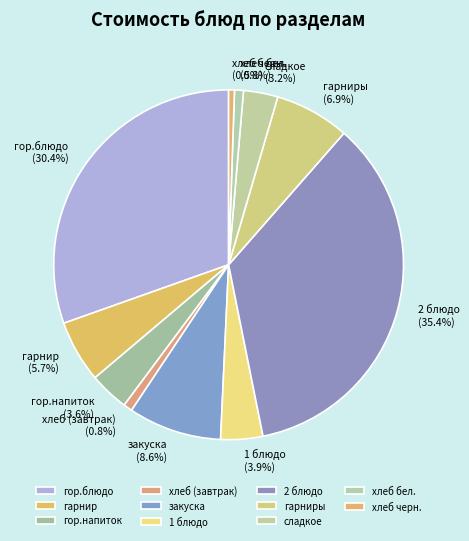

Which category has the biggest portion of the pie?

2 блюдо